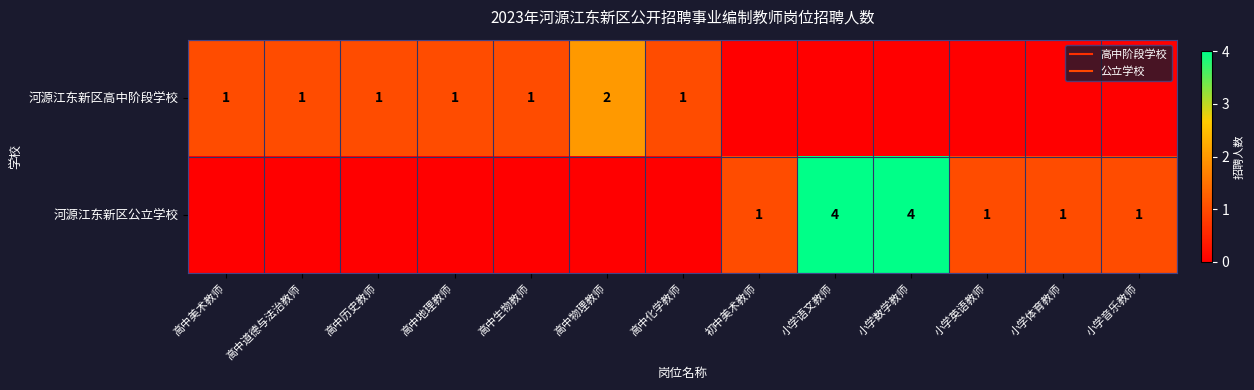

Between 小学语文教师 and 小学体育教师, which series saw the biggest shift?

河源江东新区公立学校